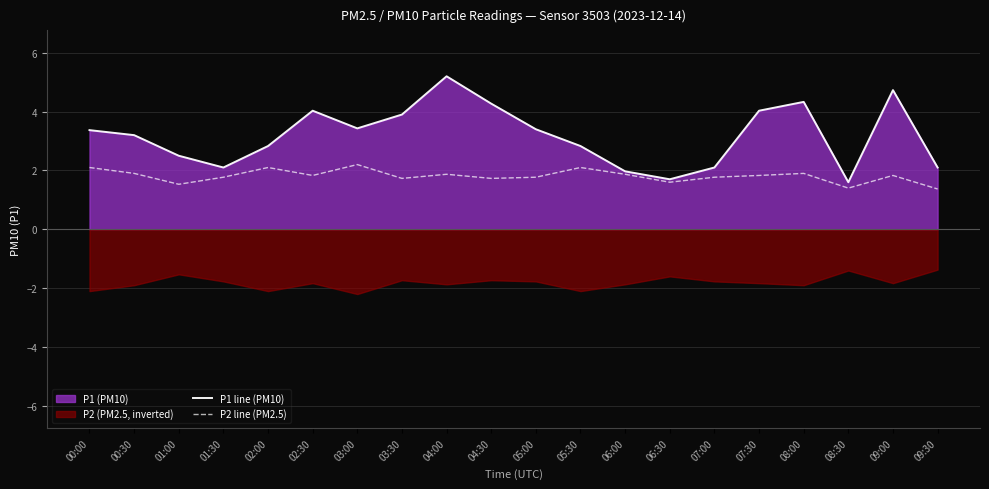

True or false: P1 line (PM10) and P2 line (PM2.5) cross at least once.

False